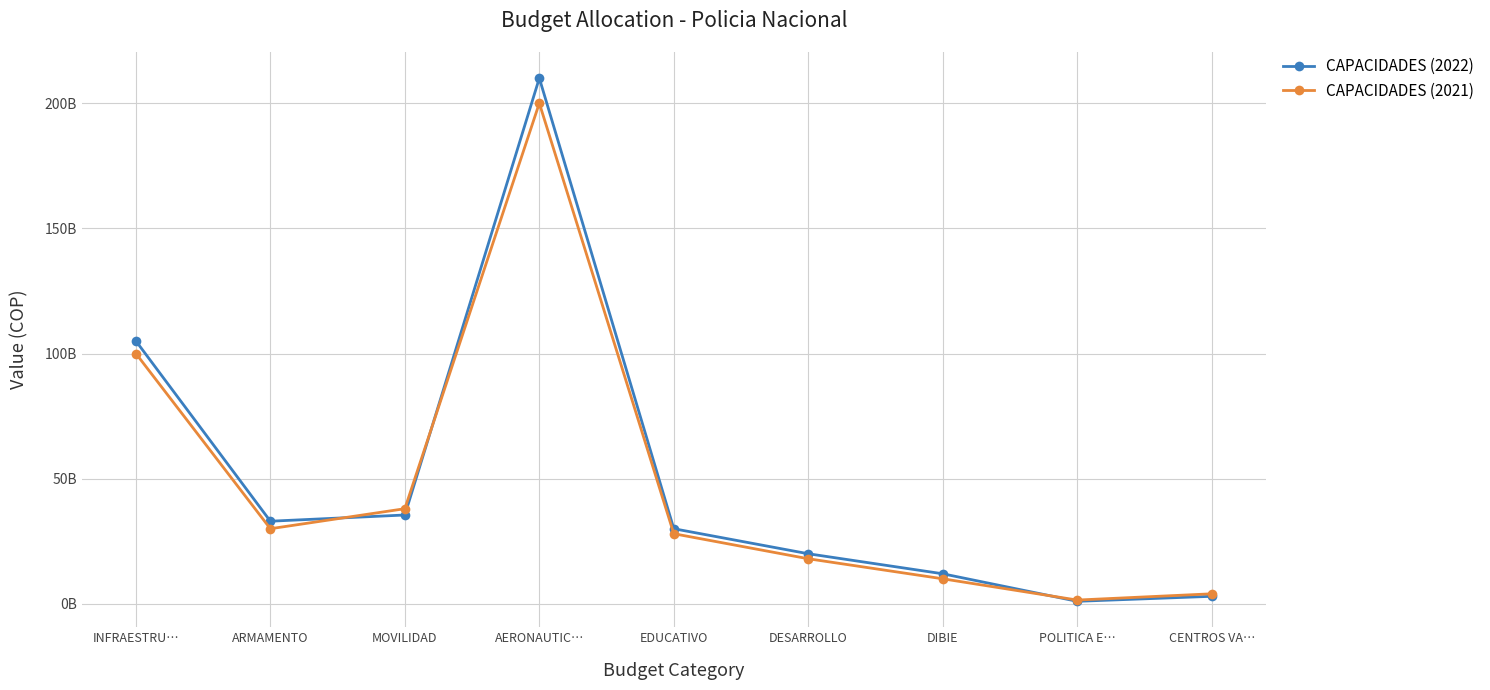

Where do CAPACIDADES (2021) and CAPACIDADES (2022) first cross each other?

ARMAMENTO and MOVILIDAD